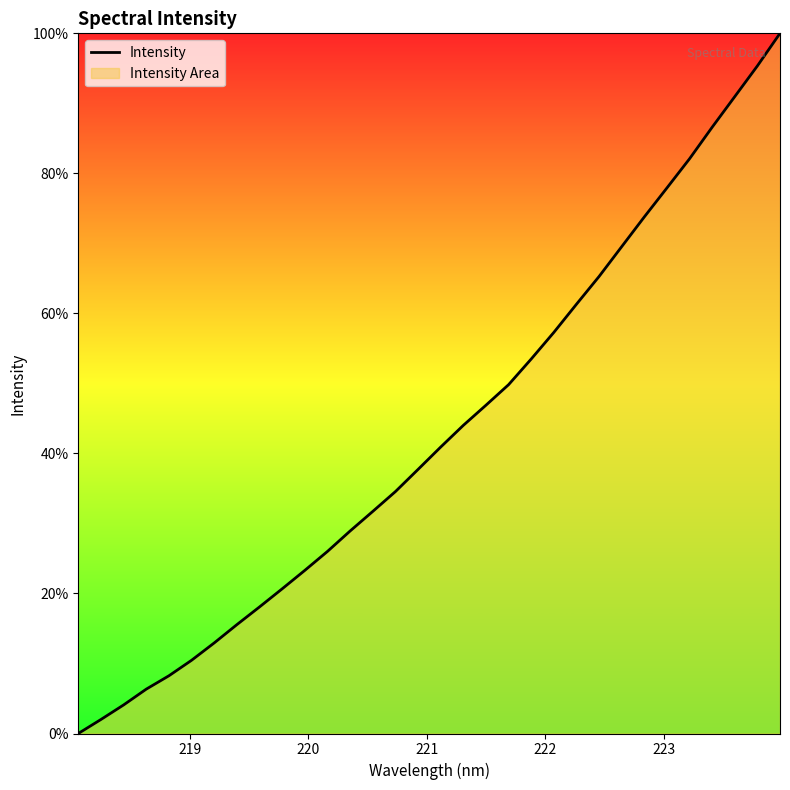

Does the chart display data point markers on the line(s)?

No